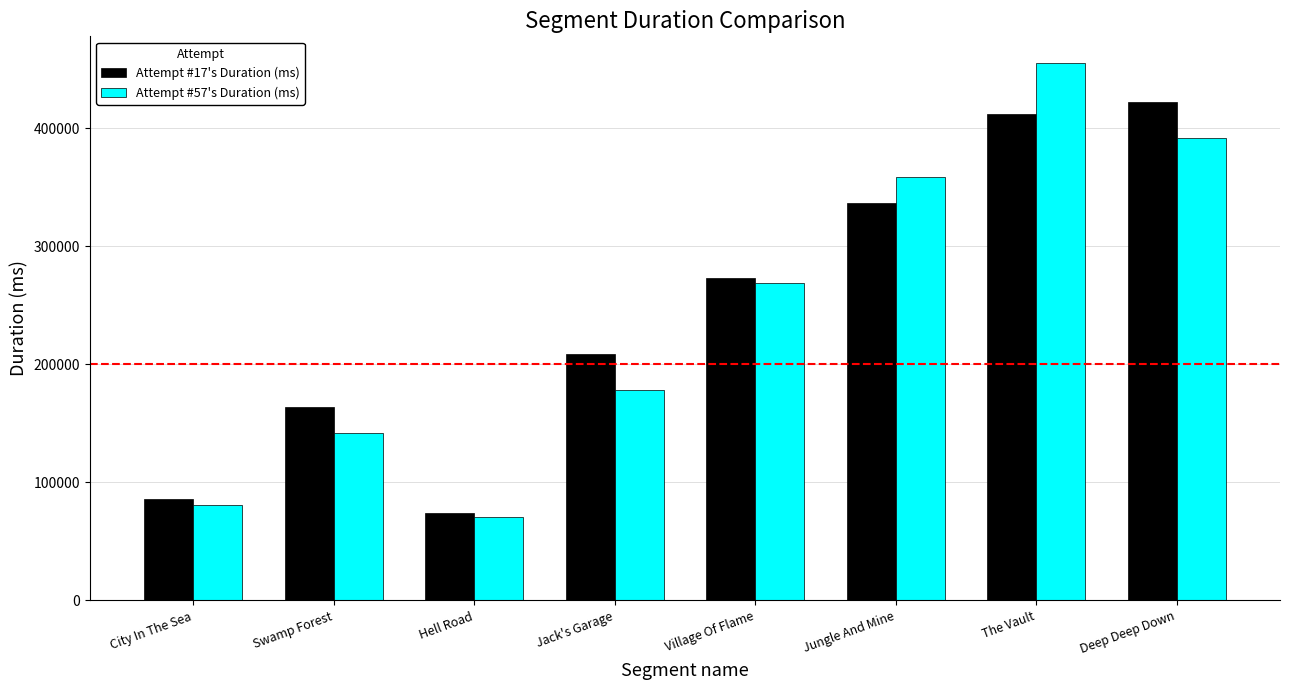

The Attempt #57's Duration (ms) series shows 141588 at Swamp Forest. True or false?

True